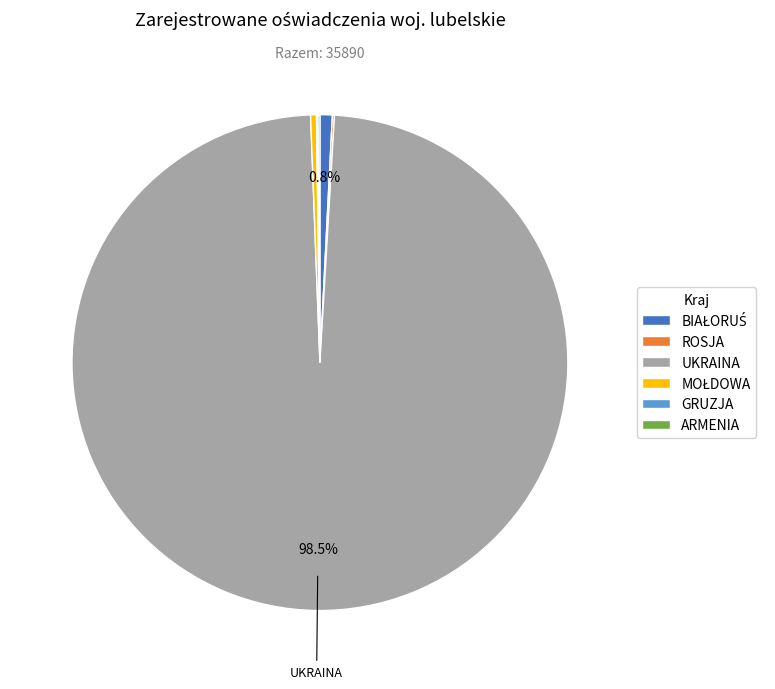

Is there a majority slice in this chart?

Yes